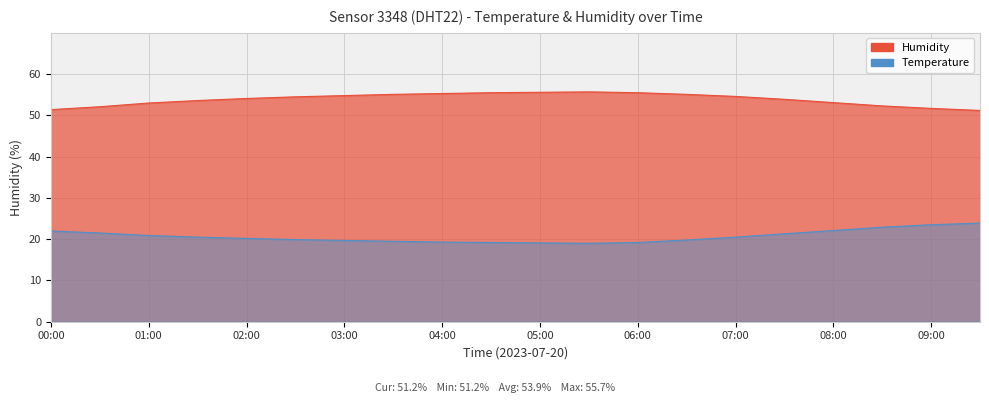

What is the sum of all temperature values?

414.0